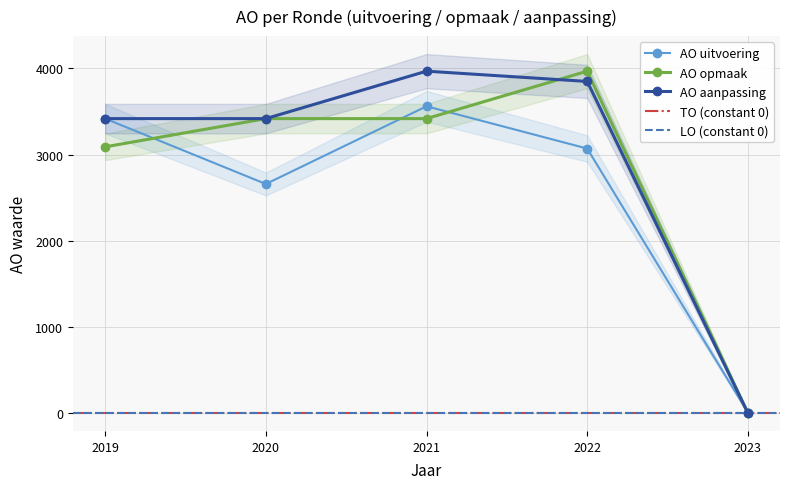

Rank the categories by AO uitvoering value from highest to lowest.

2021, 2019, 2022, 2020, 2023